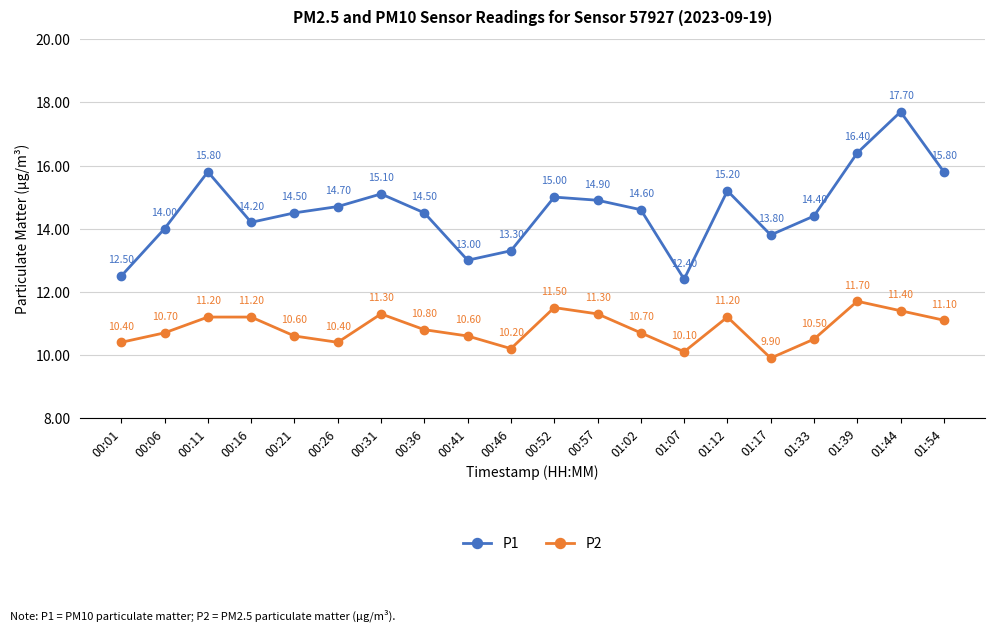

What is the total value across all series at 00:57?

26.2